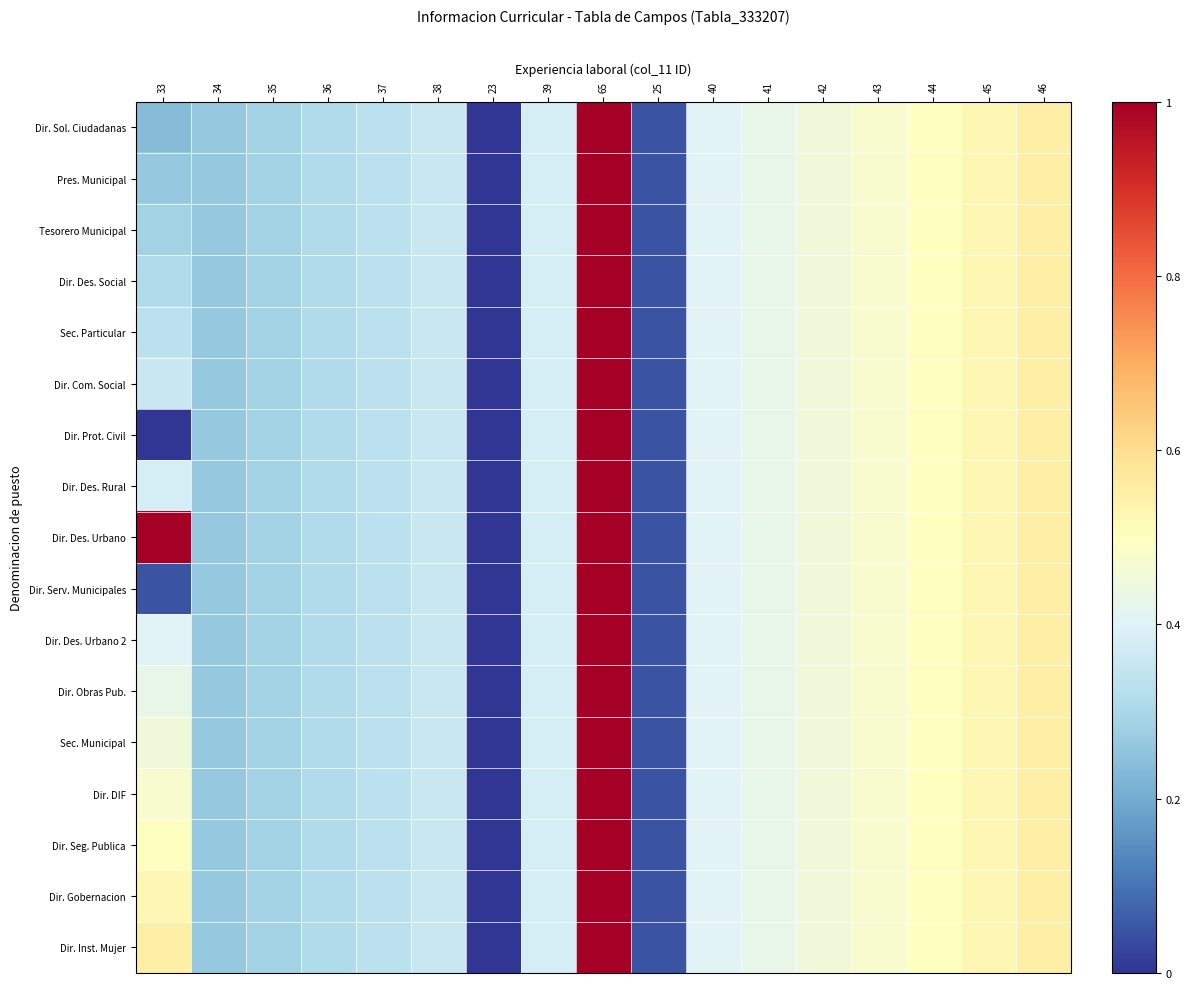

Rank the series by their maximum value, from lowest to highest.

Dir. Sol. Ciudadanas, Pres. Municipal, Tesorero Municipal, Dir. Des. Social, Sec. Particular, Dir. Com. Social, Dir. Prot. Civil, Dir. Des. Rural, Dir. Des. Urbano, Dir. Serv. Municipales, Dir. Des. Urbano 2, Dir. Obras Pub., Sec. Municipal, Dir. DIF, Dir. Seg. Publica, Dir. Gobernacion, Dir. Inst. Mujer